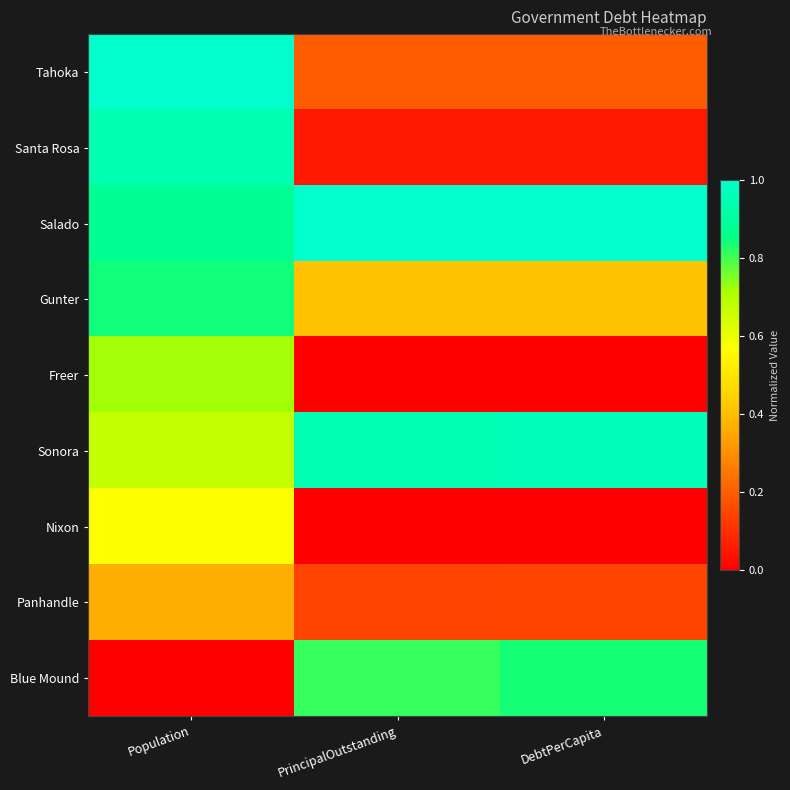

Which label corresponds to the largest value in the chart?

Population